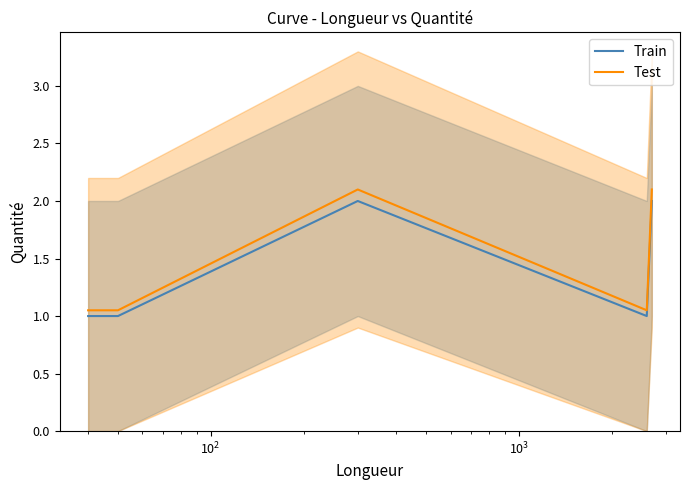

Is it true that Train equals 1.4 at $\mathdefault{10^{1}}$?

False